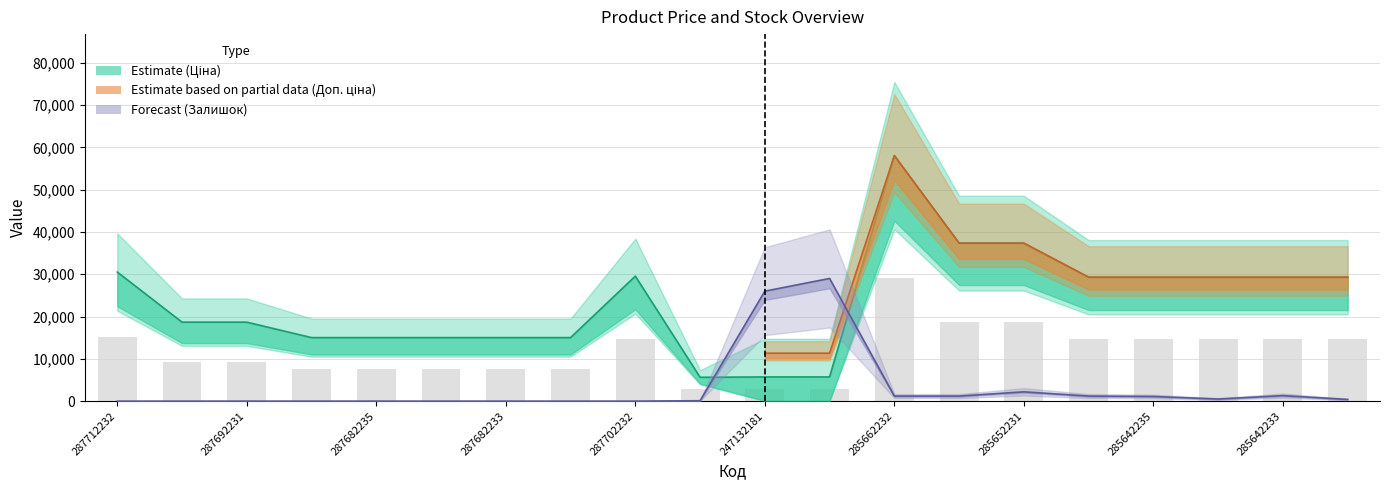

At which category is the sum across all series the highest?

285662232